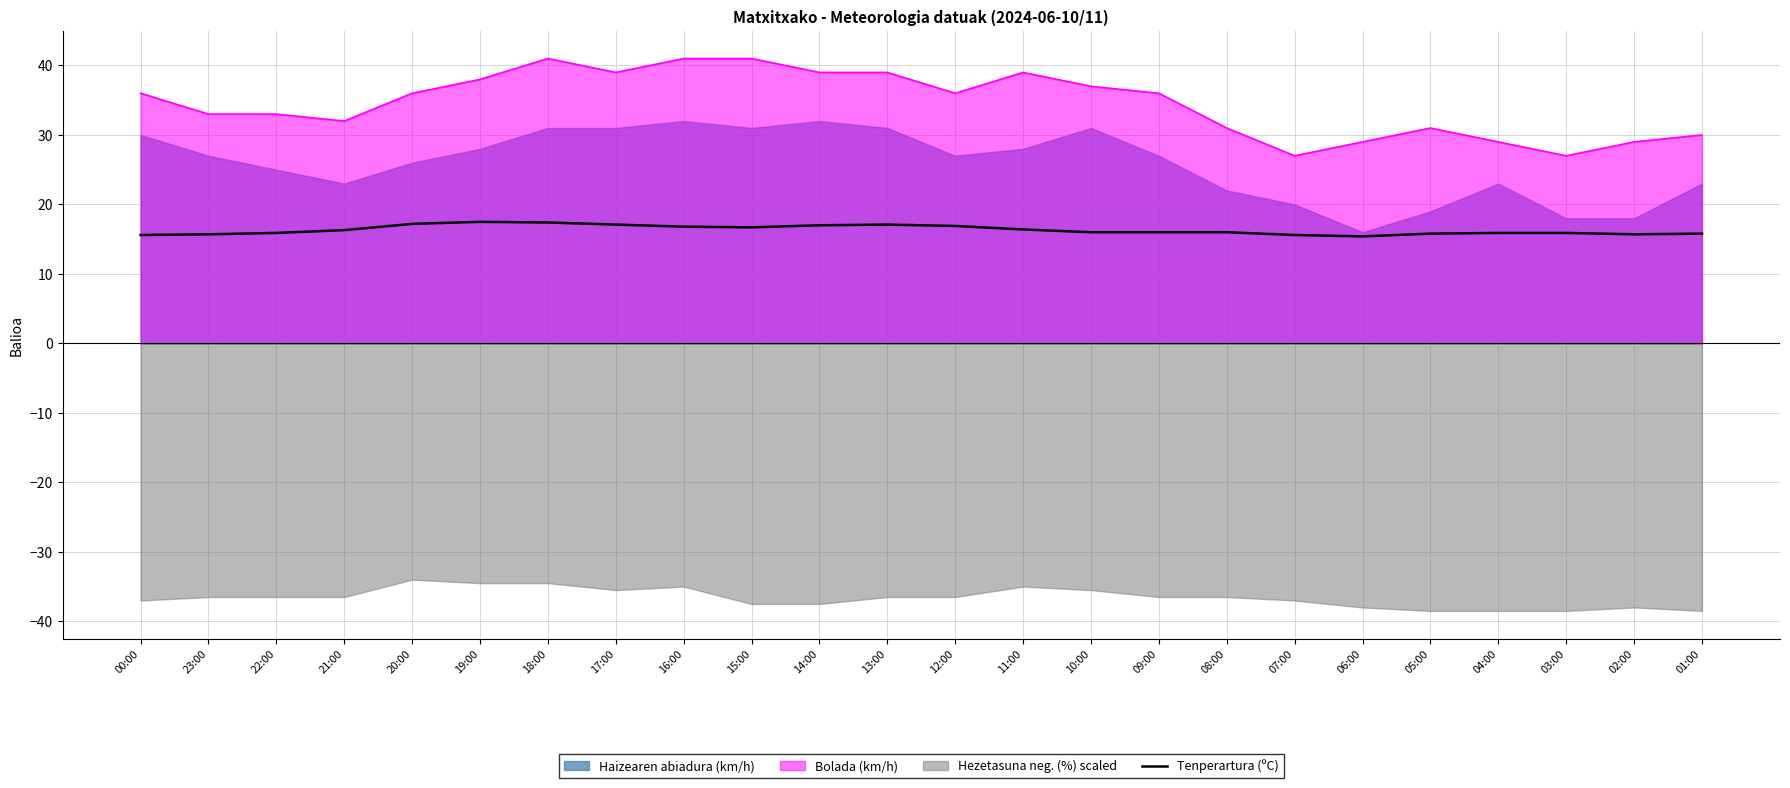

Reading left to right, what are all the values shown in this chart?

00:00=15.6	23:00=15.7	22:00=15.9	21:00=16.3	20:00=17.2	19:00=17.5	18:00=17.4	17:00=17.1	16:00=16.8	15:00=16.7	14:00=17.0	13:00=17.1	12:00=16.9	11:00=16.4	10:00=16.0	09:00=16.0	08:00=16.0	07:00=15.6	06:00=15.4	05:00=15.8	04:00=15.9	03:00=15.9	02:00=15.7	01:00=15.8